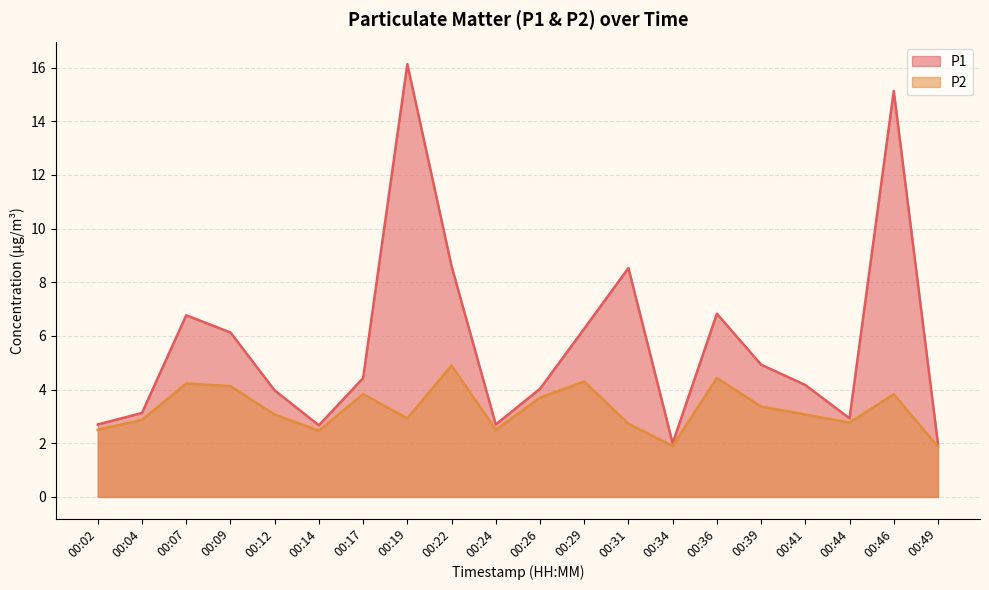

How many categories are shown in the chart?

20